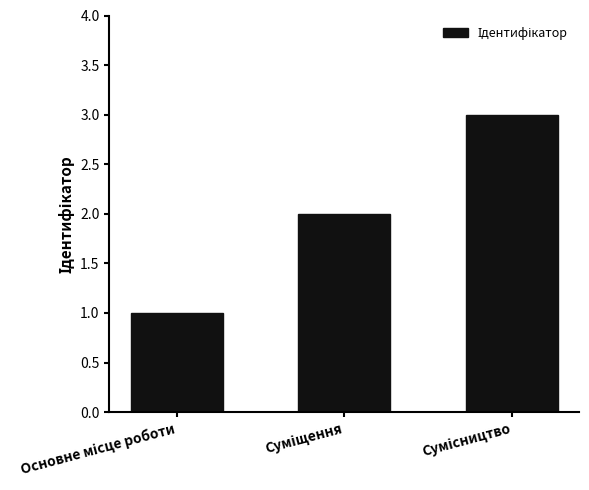

What is the value of the 3rd bar from the left?

3